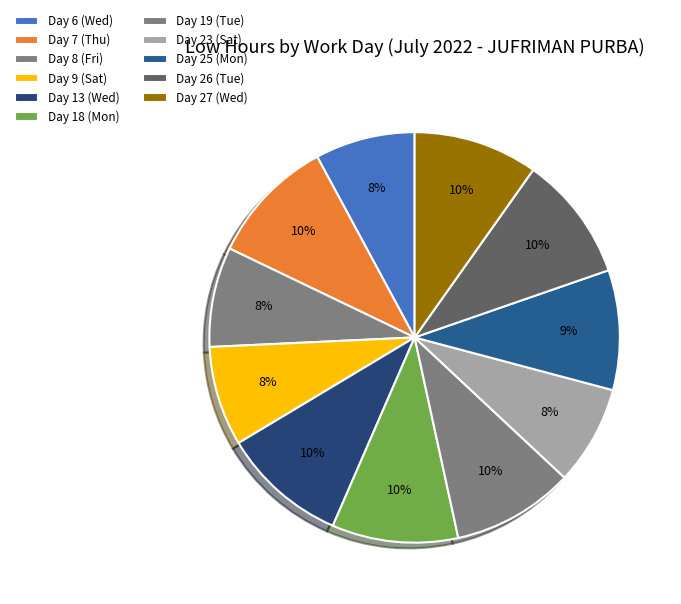

How many slices are in this pie chart?

11